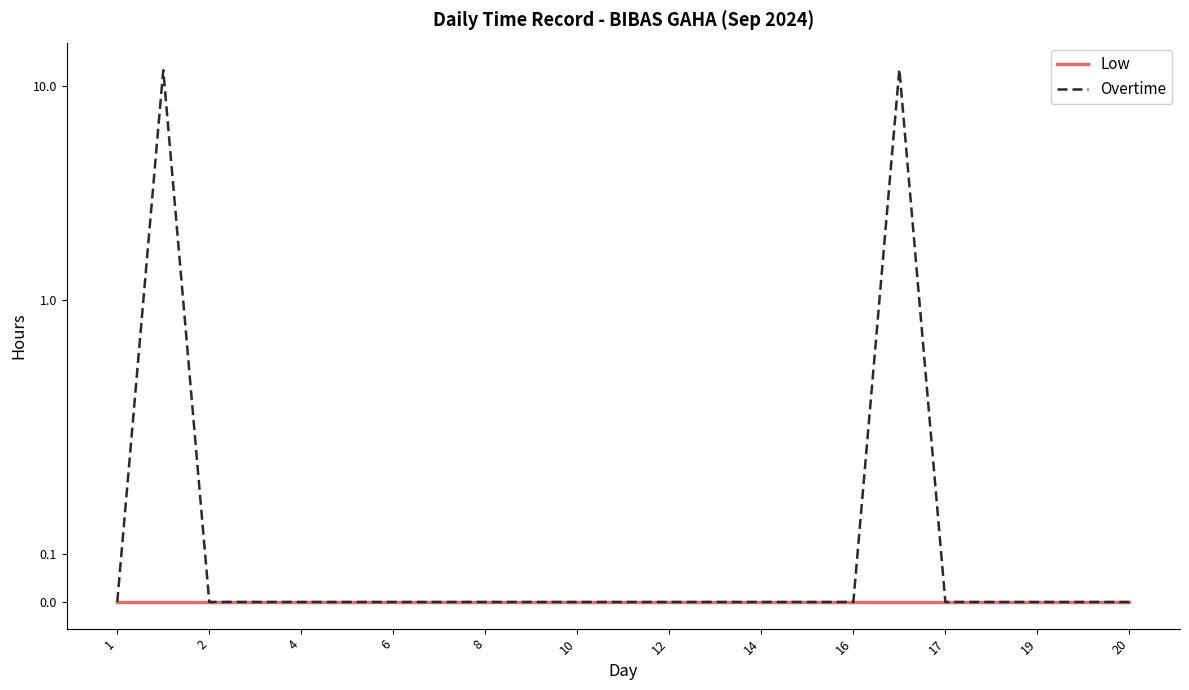

Which series has the largest total across all categories?

Overtime